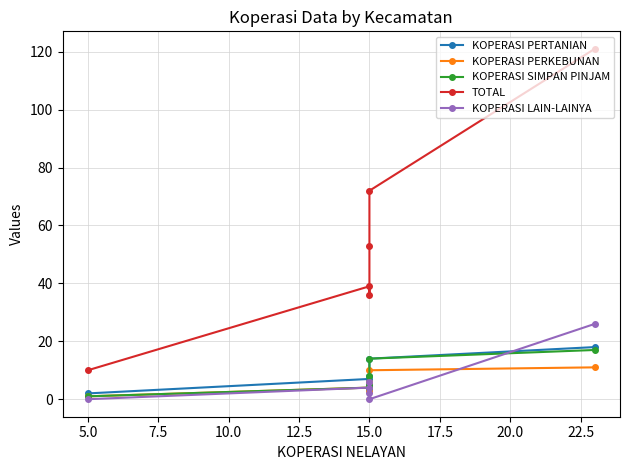

What are all the series names shown in the legend?

KOPERASI PERTANIAN, KOPERASI PERKEBUNAN, KOPERASI SIMPAN PINJAM, TOTAL, KOPERASI LAIN-LAINYA